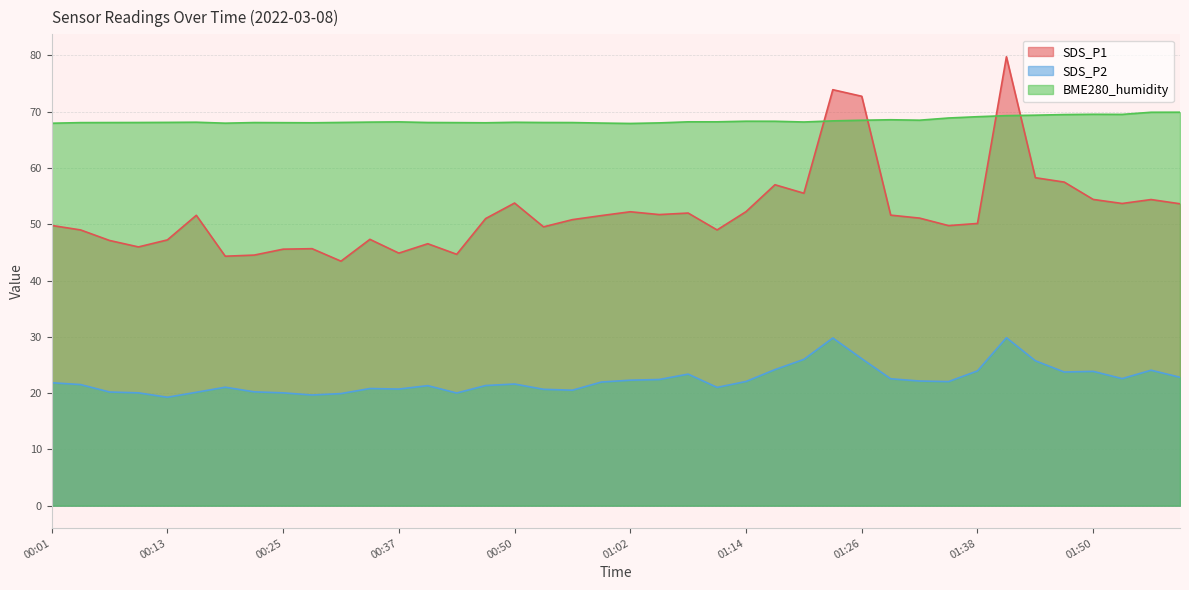

Where is the first local minimum for SDS_P1?

00:10